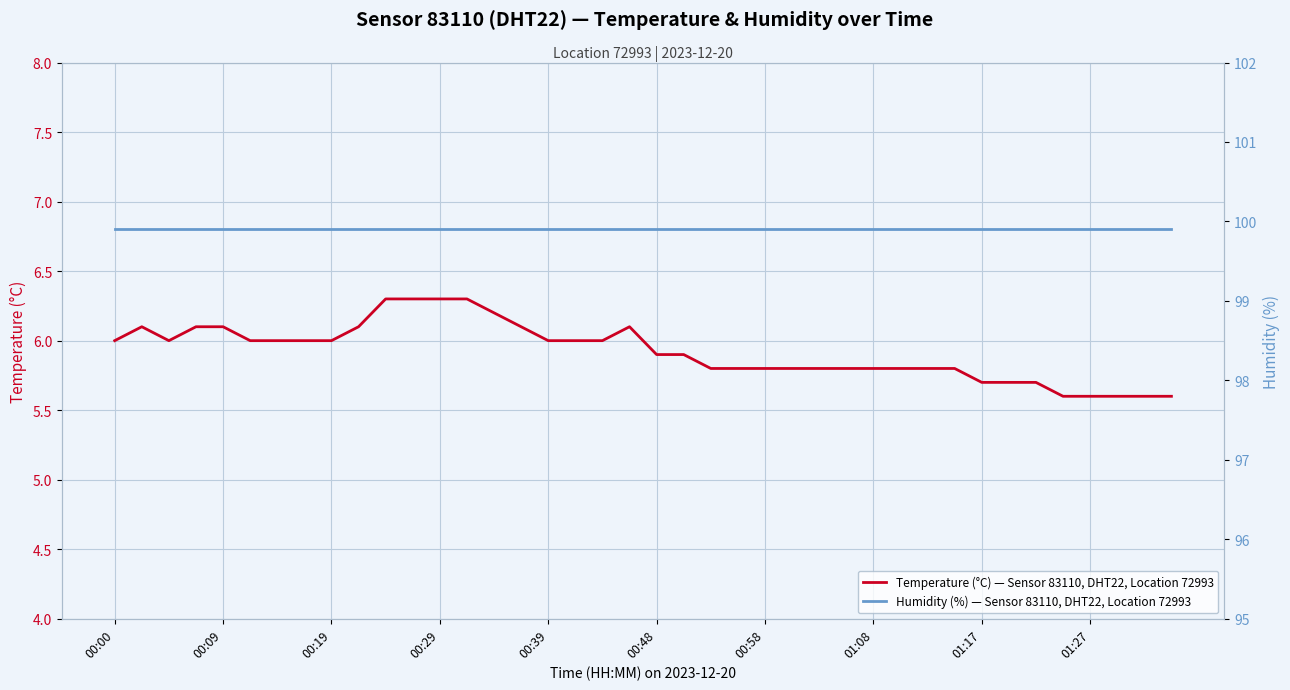

True or false: Temperature (°C) — Sensor 83110, DHT22, Location 72993 has a value of 6.1 at 00:09.

True